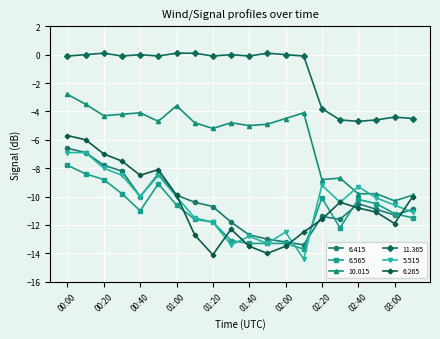

True or false: 11.365 and 6.415 cross at least once.

False